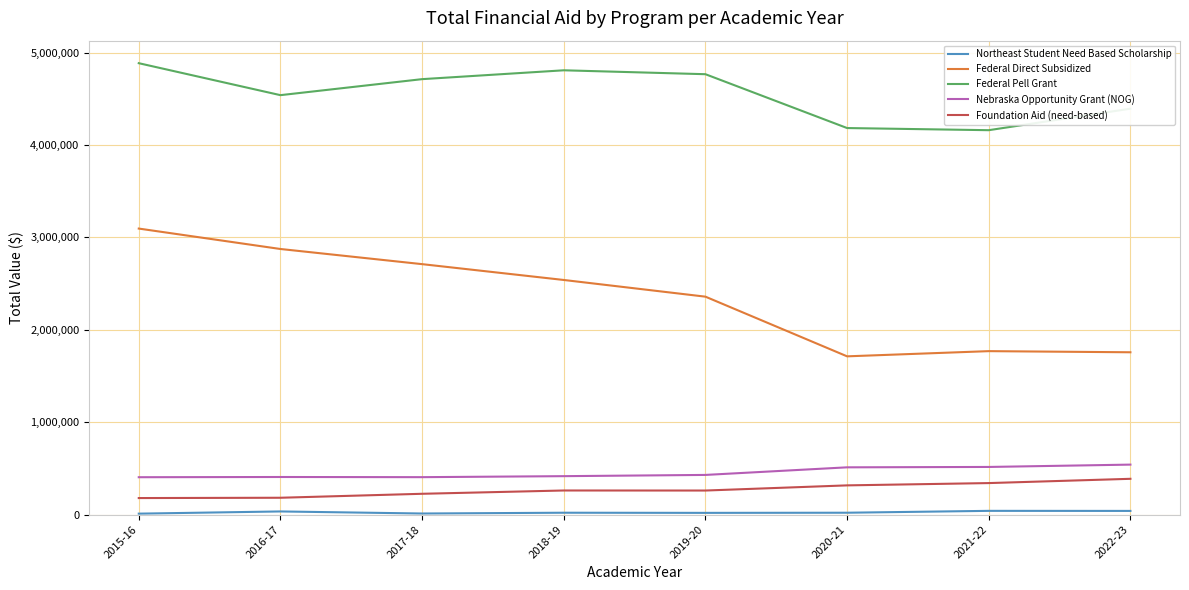

True or false: Federal Direct Subsidized and Federal Pell Grant intersect in this chart.

False